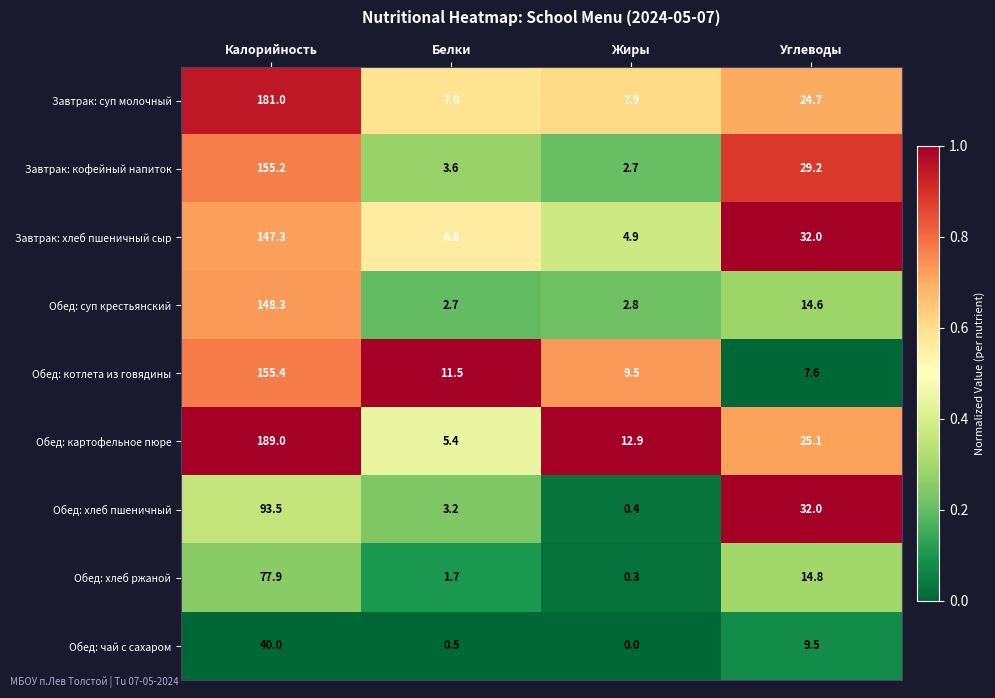

Between Белки and Жиры, which series saw the biggest shift?

Обед: картофельное пюре